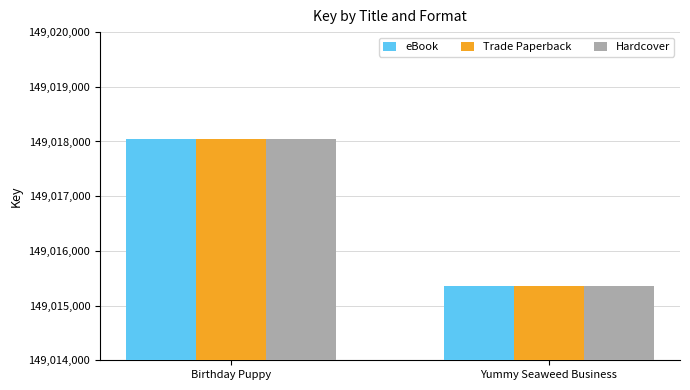

What is the sum of the Trade Paperback values at Birthday Puppy and Yummy Seaweed Business?

298033393